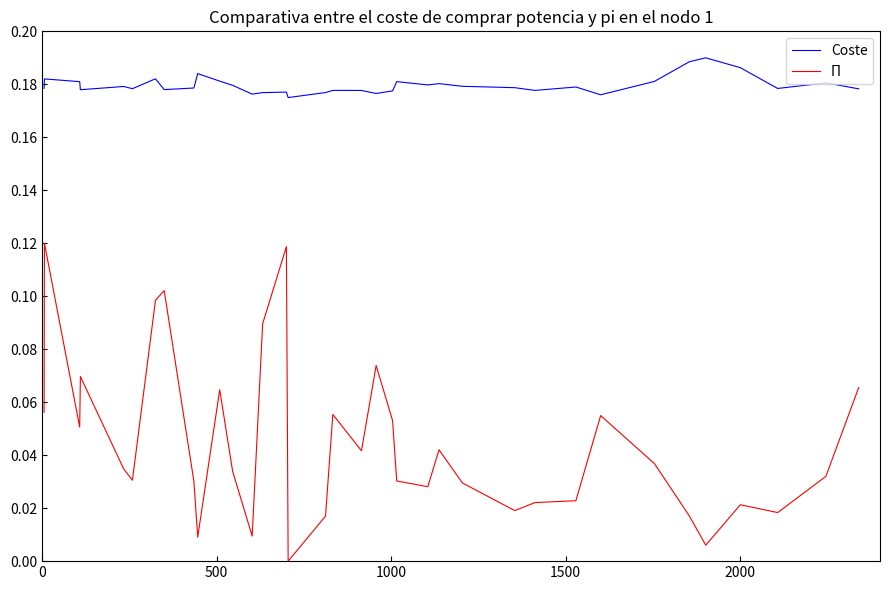

Which series has the largest total across all categories?

Coste